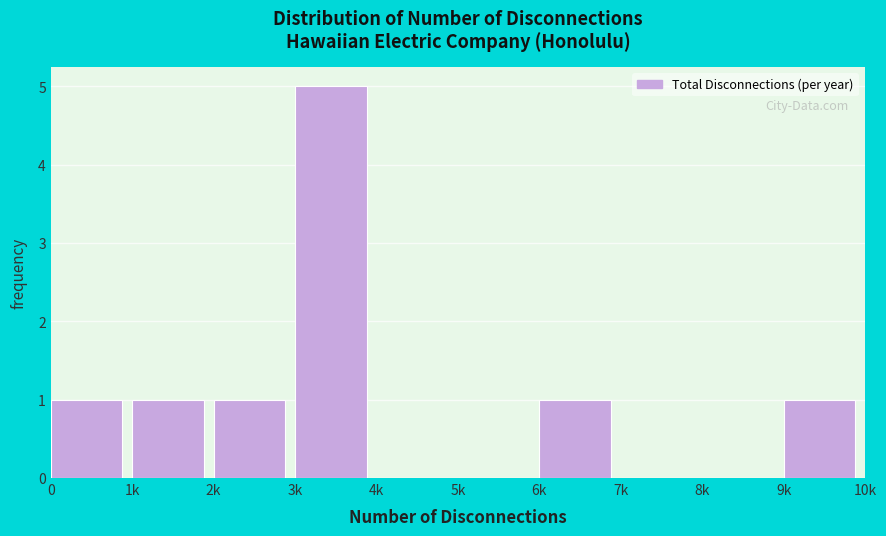

Reading right to left, list all the values displayed in this chart.

9k=1	8k=0	7k=0	6k=1	5k=0	4k=0	3k=5	2k=1	1k=1	0=1